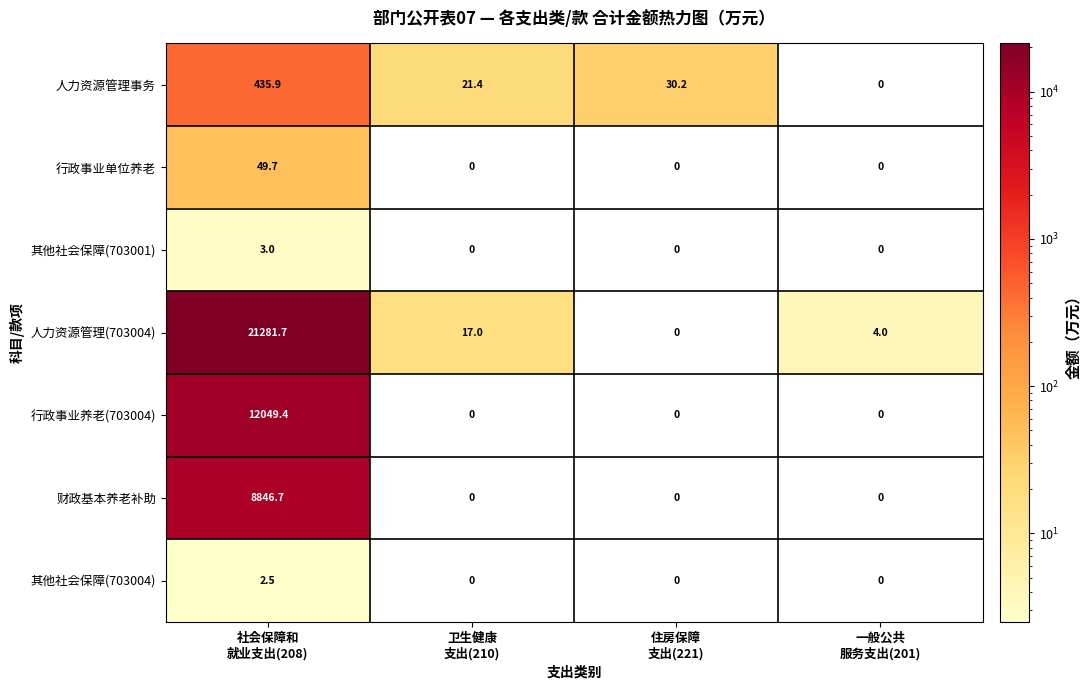

What is the difference between the maximum and minimum values in the 人力资源管理(703004) series?

21281.7